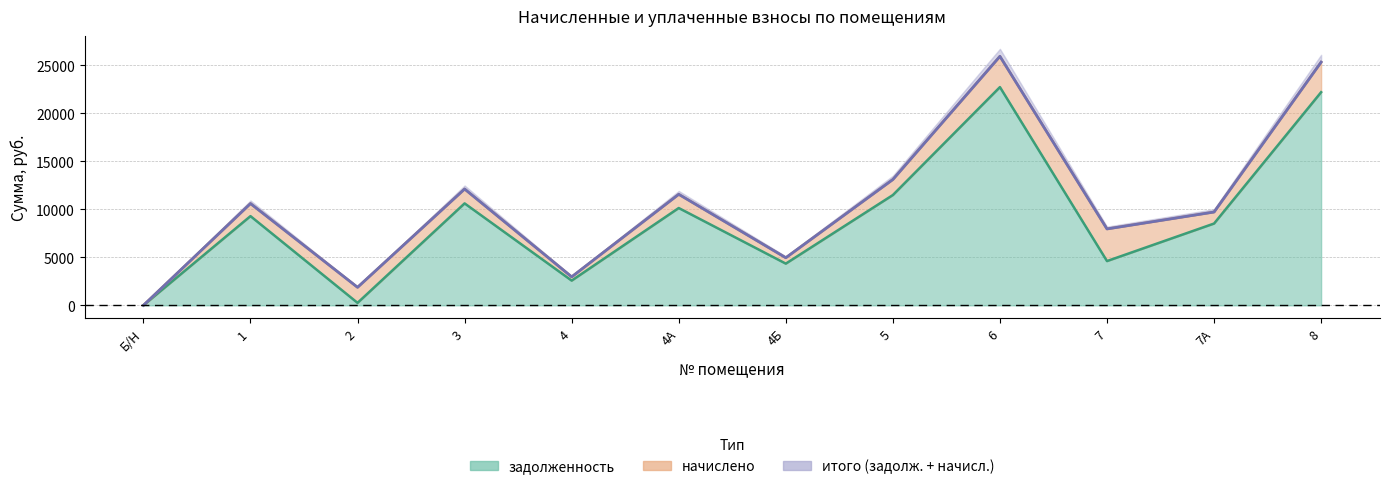

Where does the data first go above 9286?

1